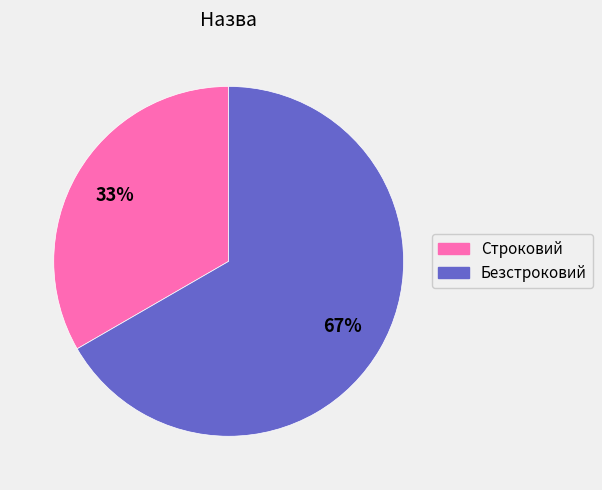

Which has a higher value, Строковий or Безстроковий?

Безстроковий